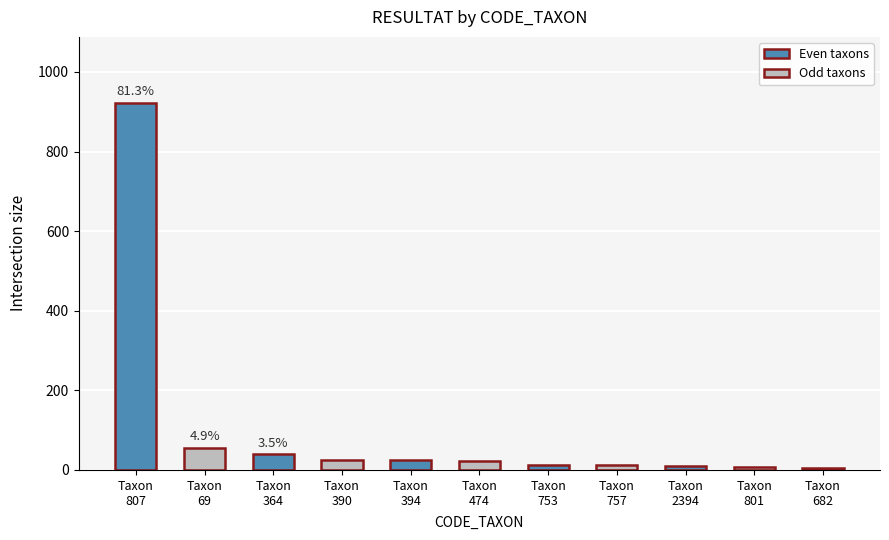

What is the ratio of the value at Taxon
807 to the value at Taxon
474?

40.1